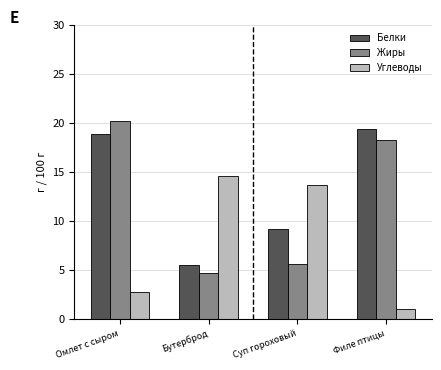

Count the number of data series in this chart.

3